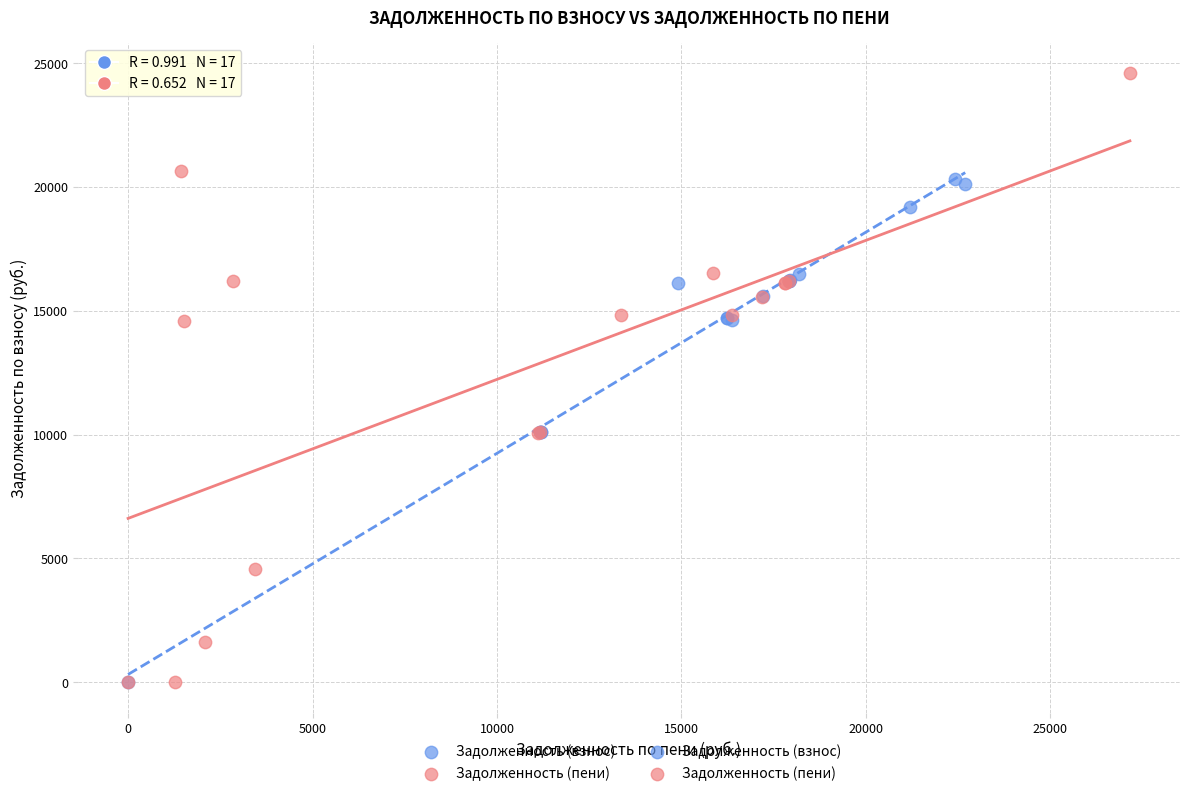

Which series reaches the maximum Y coordinate?

Задолженность (пени)